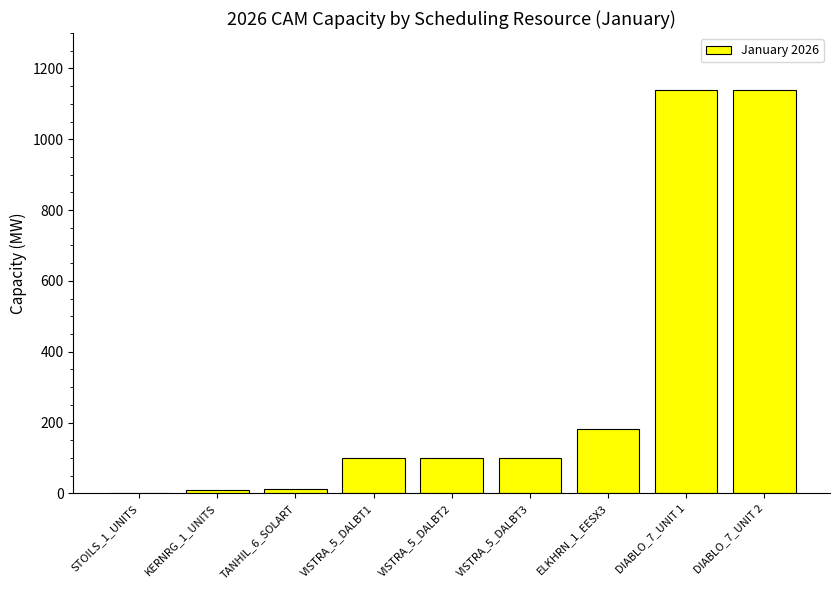

Where is the data nearest to the value 570?

ELKHRN_1_EESX3